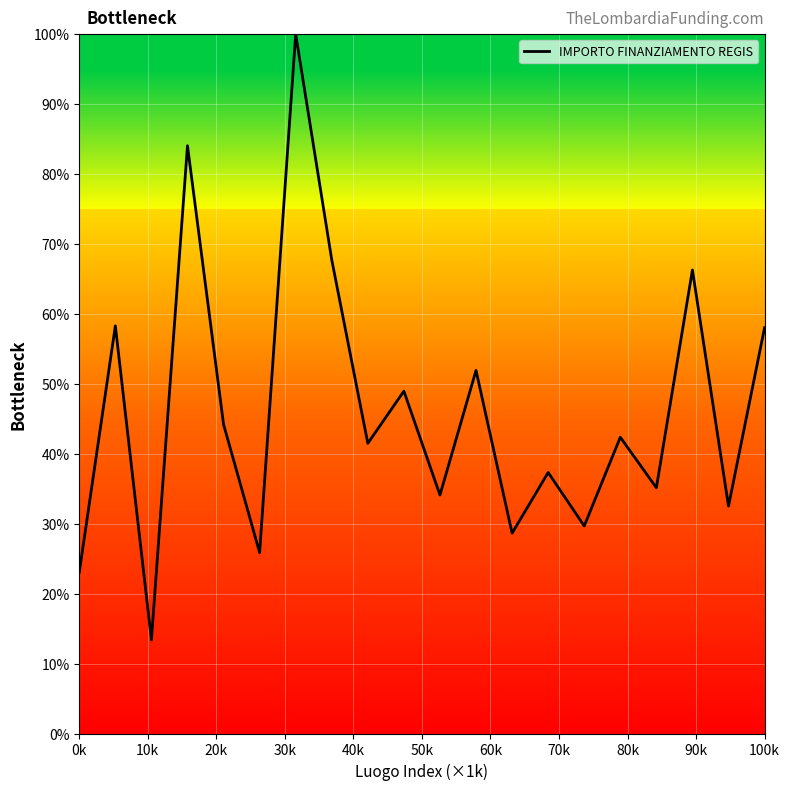

What is the minimum value shown in the chart?

13.4